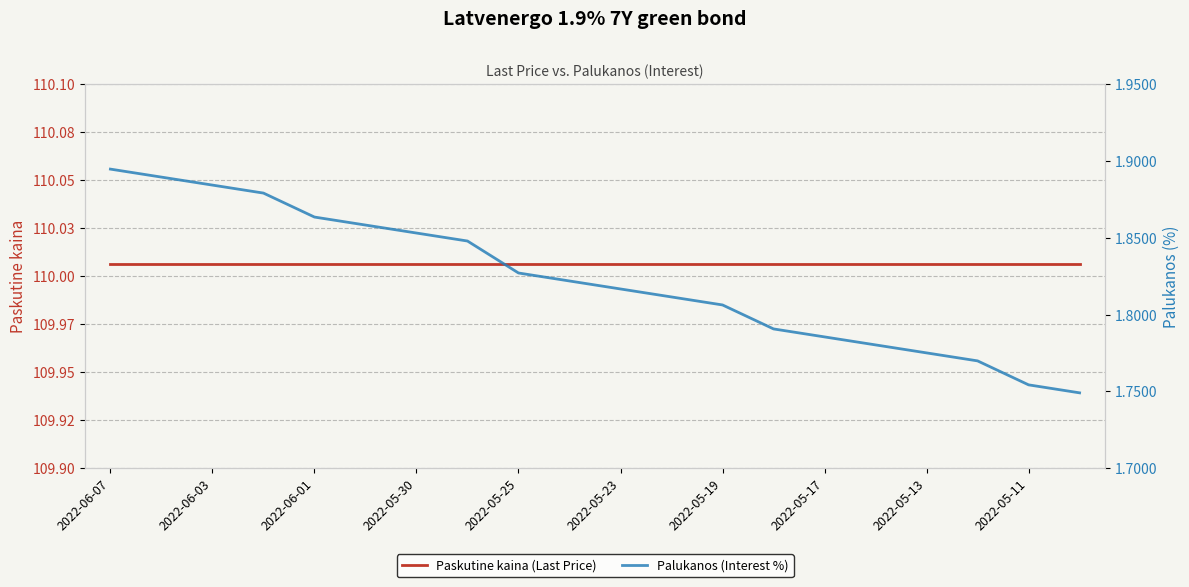

What position from the left is 2022-05-30?

7